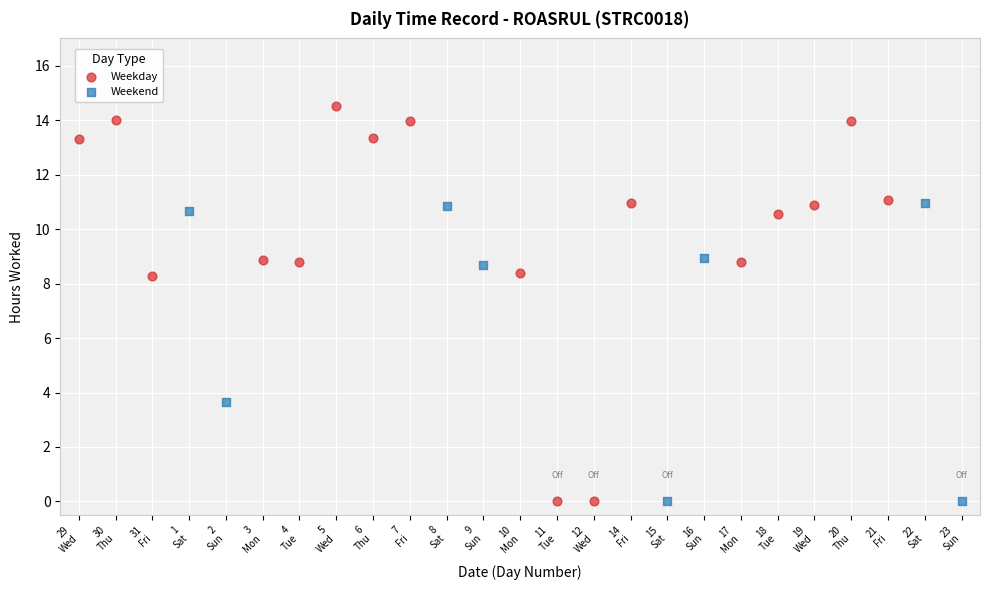

Which series has the widest spread of Y values?

Weekday